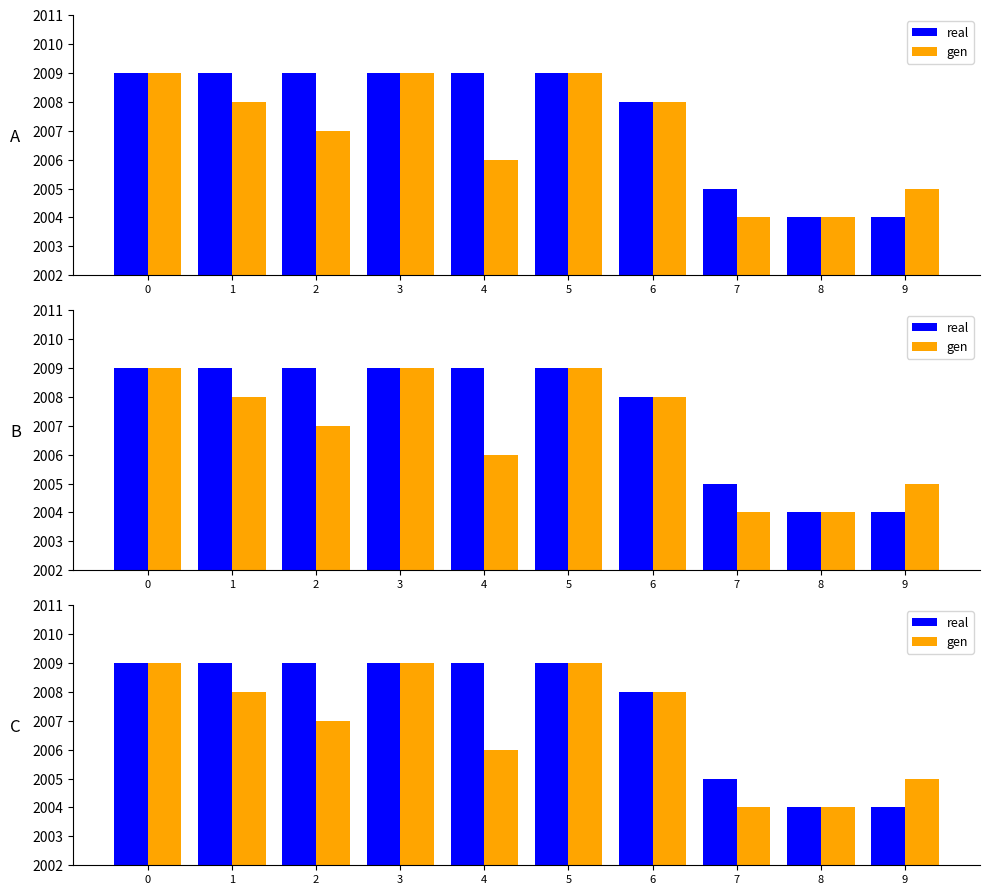

Reading right to left, list all the values displayed in this chart.

real: 9=2004	8=2004	7=2005	6=2008	5=2009	4=2009	3=2009	2=2009	1=2009	0=2009
gen: 9=2005	8=2004	7=2004	6=2008	5=2009	4=2006	3=2009	2=2007	1=2008	0=2009